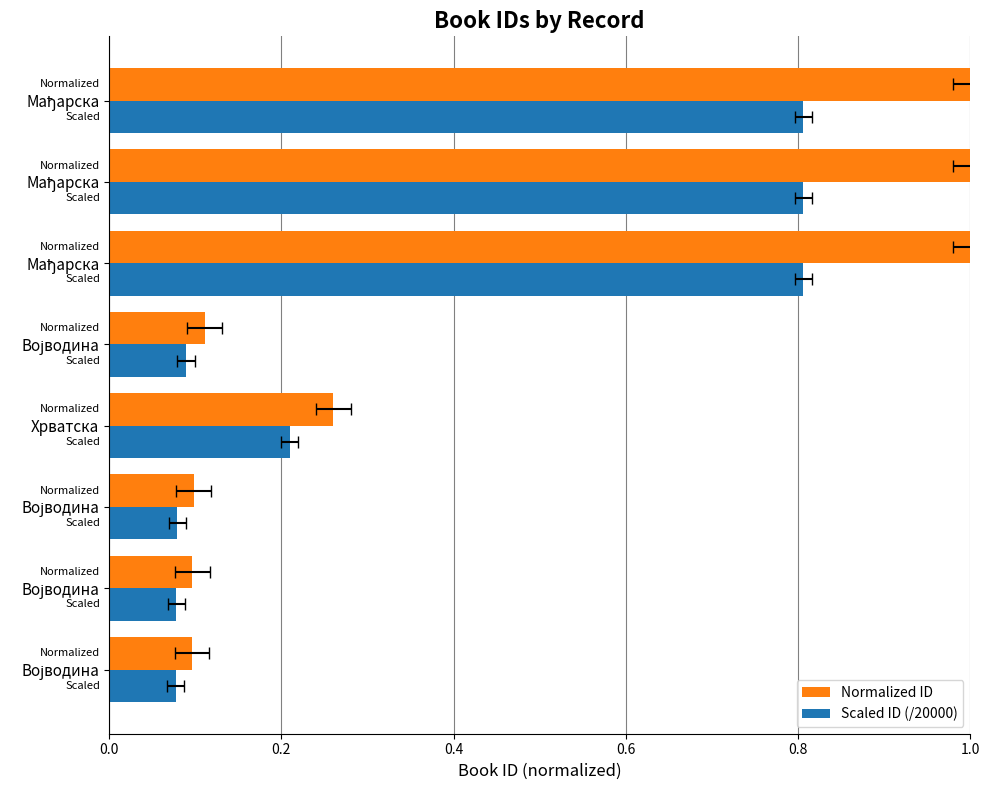

Count the number of data series in this chart.

2